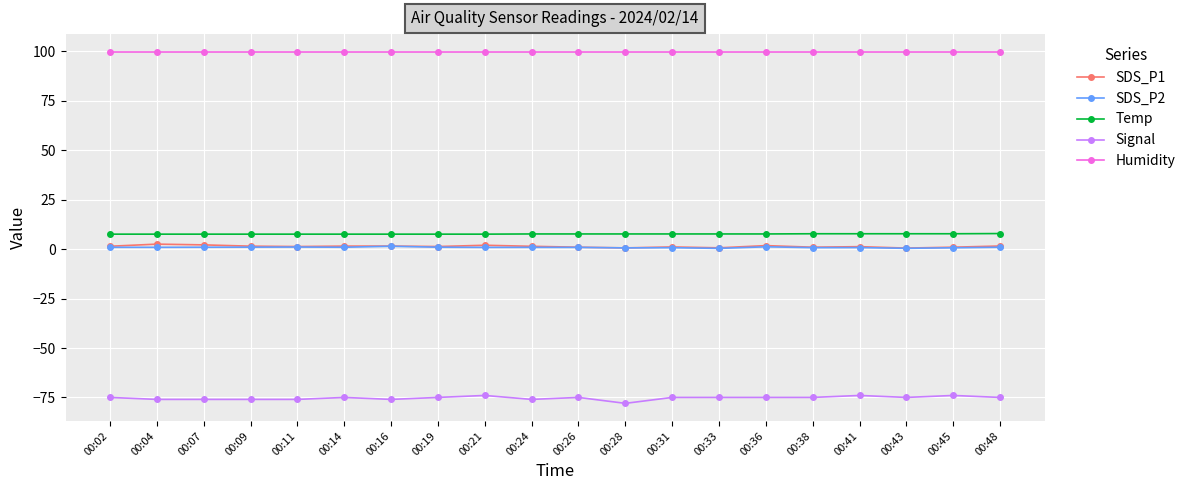

What are all the series names shown in the legend?

SDS_P1, SDS_P2, Temp, Signal, Humidity